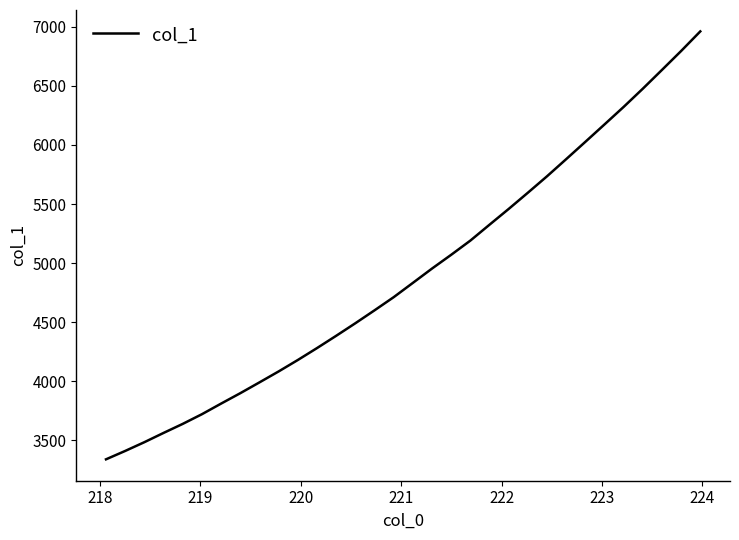

What is the maximum value shown in the chart?

6960.8